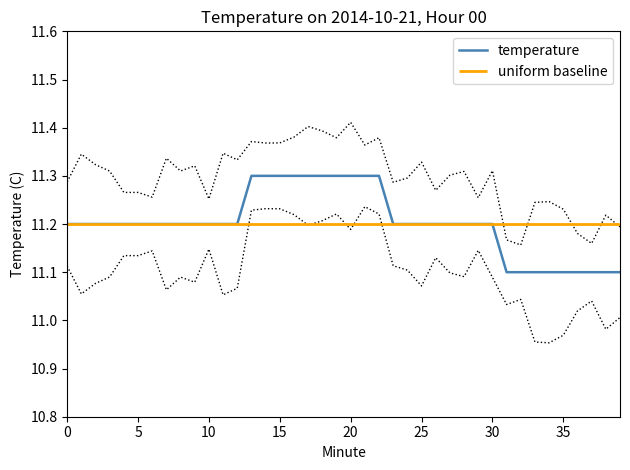

What is the sum of all values?

448.1